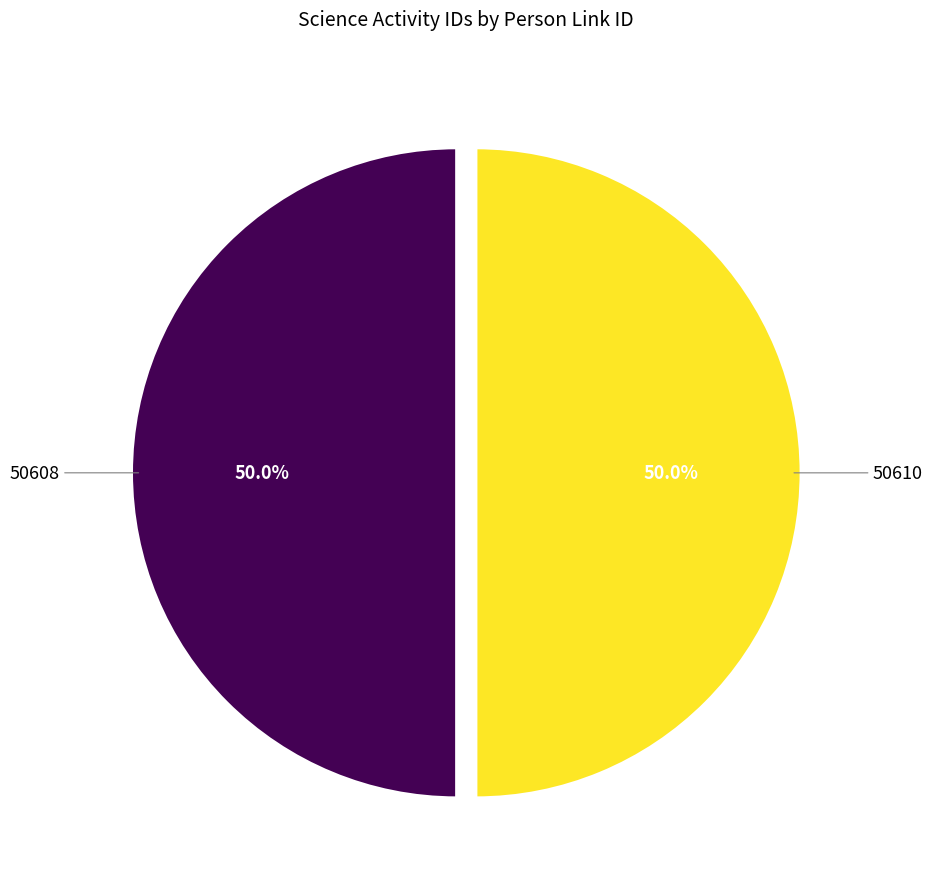

What is the total percentage of 50608 and 50610?

100.0%